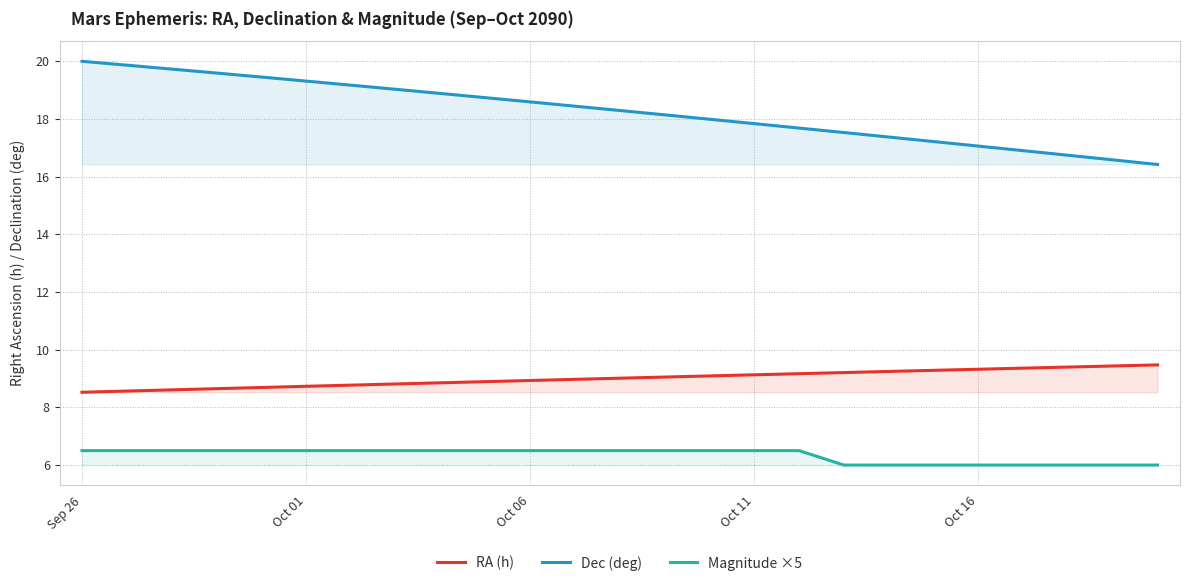

At which category does the chart reach its peak across all series?

Sep 26